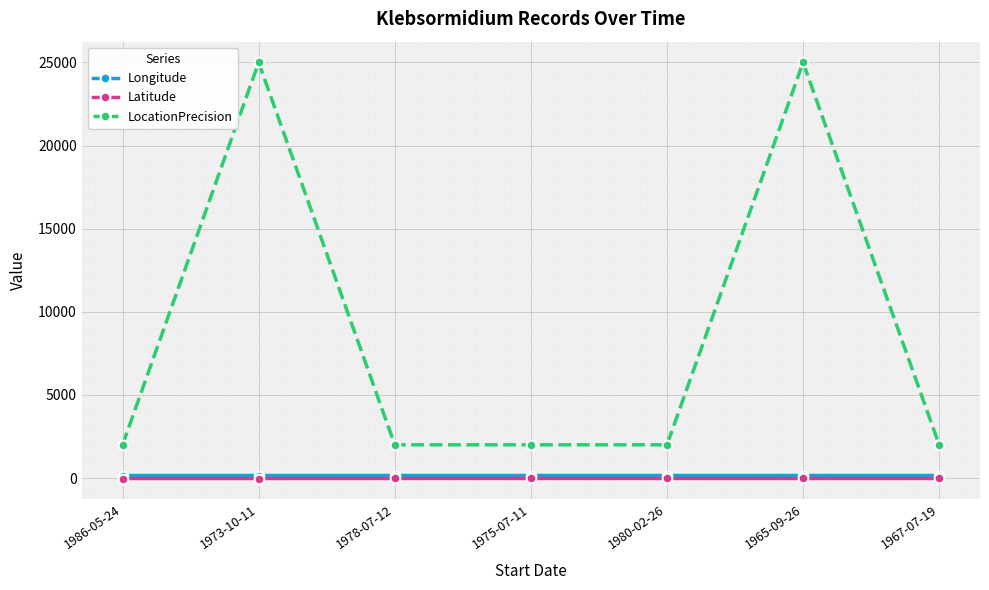

What is the highest value of the LocationPrecision series?

25000.0